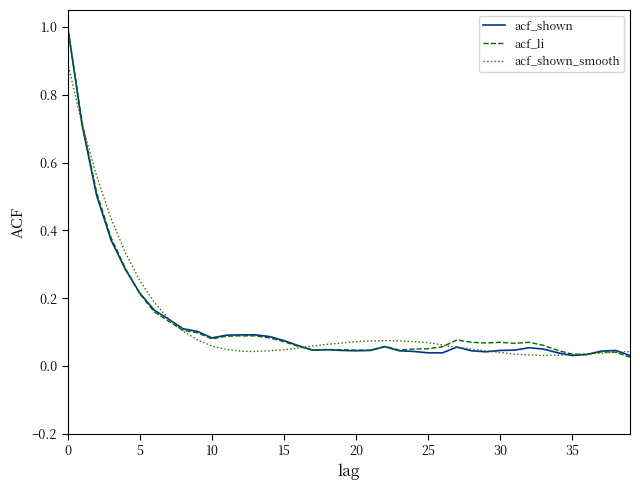

What is the maximum value shown in the chart?

1.0